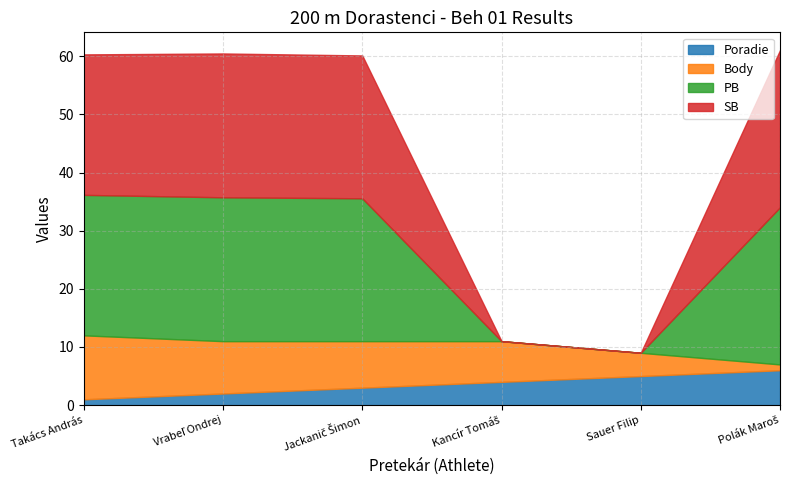

What is the value of the Poradie point at the 2nd from the left?

2.0